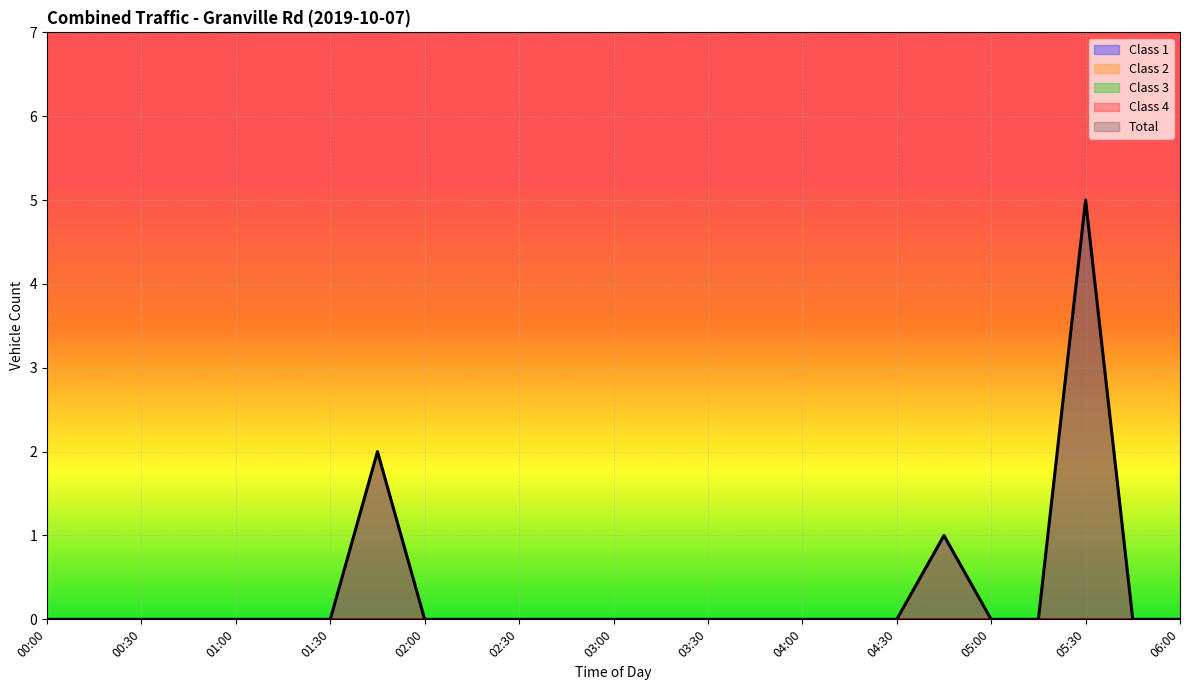

Reading left to right, extract all data points from this chart.

Class 1: 0	0	0	0	0	0	0	2	0	0	0	0	0	0	0	0	0	0	0	1	0	0	5	0	0
Class 2: 0	0	0	0	0	0	0	2	0	0	0	0	0	0	0	0	0	0	0	1	0	0	5	0	0
Total: 0	0	0	0	0	0	0	2	0	0	0	0	0	0	0	0	0	0	0	1	0	0	5	0	0